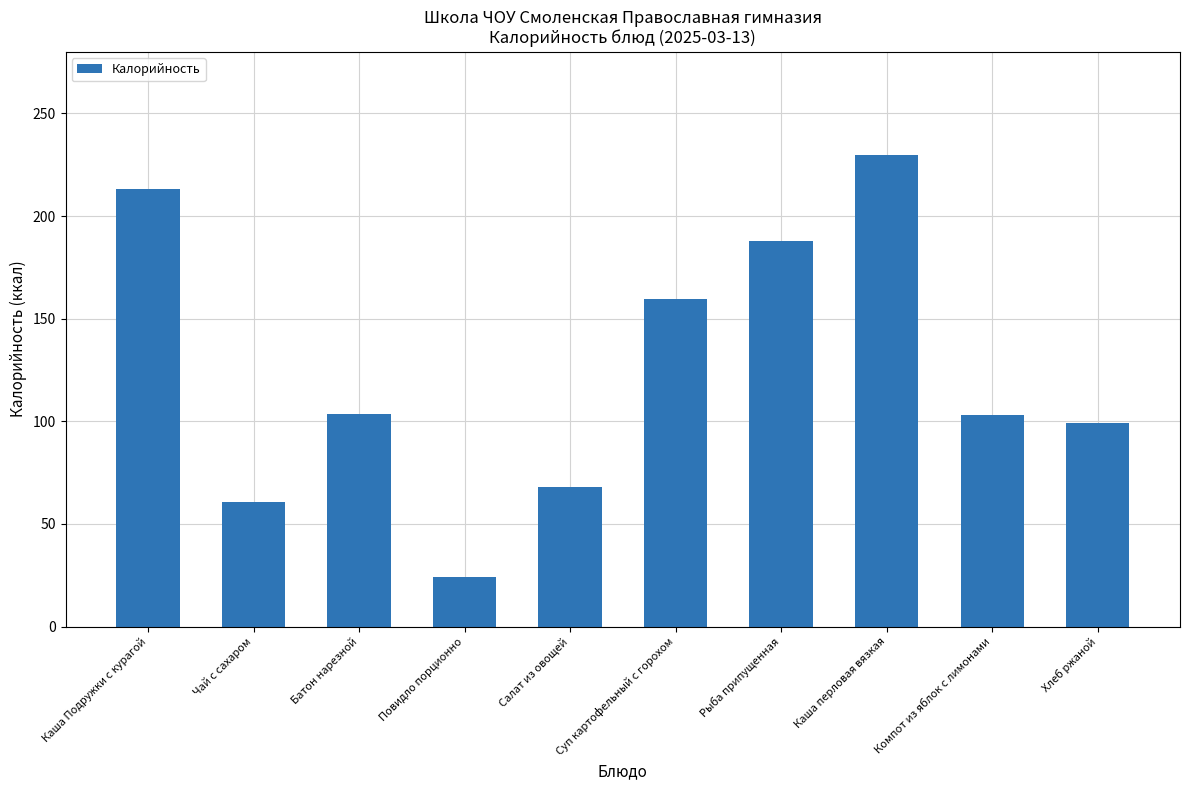

Which label corresponds to the smallest value in the chart?

Повидло порционно